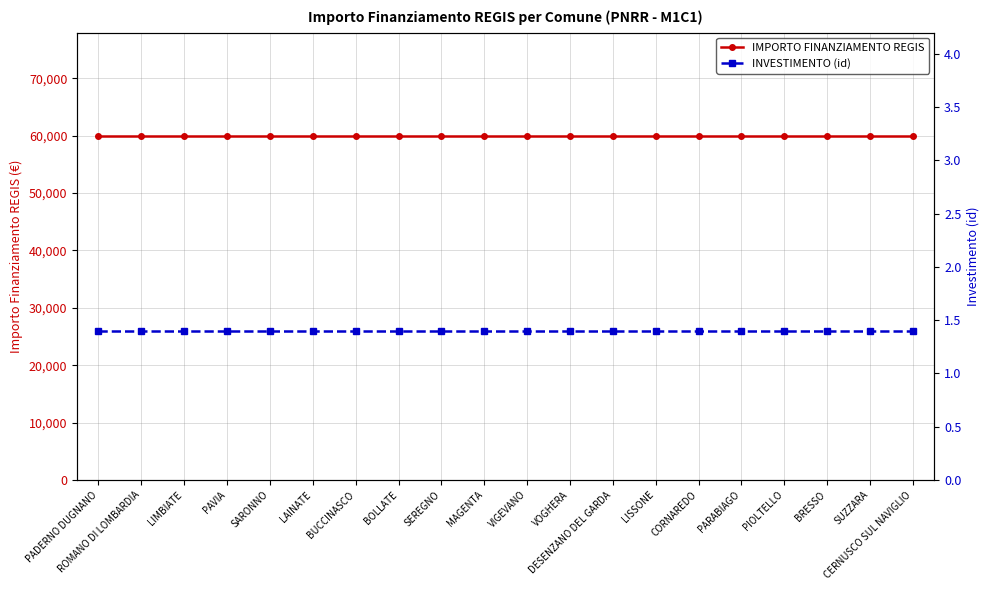

Which series has the largest range (max minus min)?

IMPORTO FINANZIAMENTO REGIS